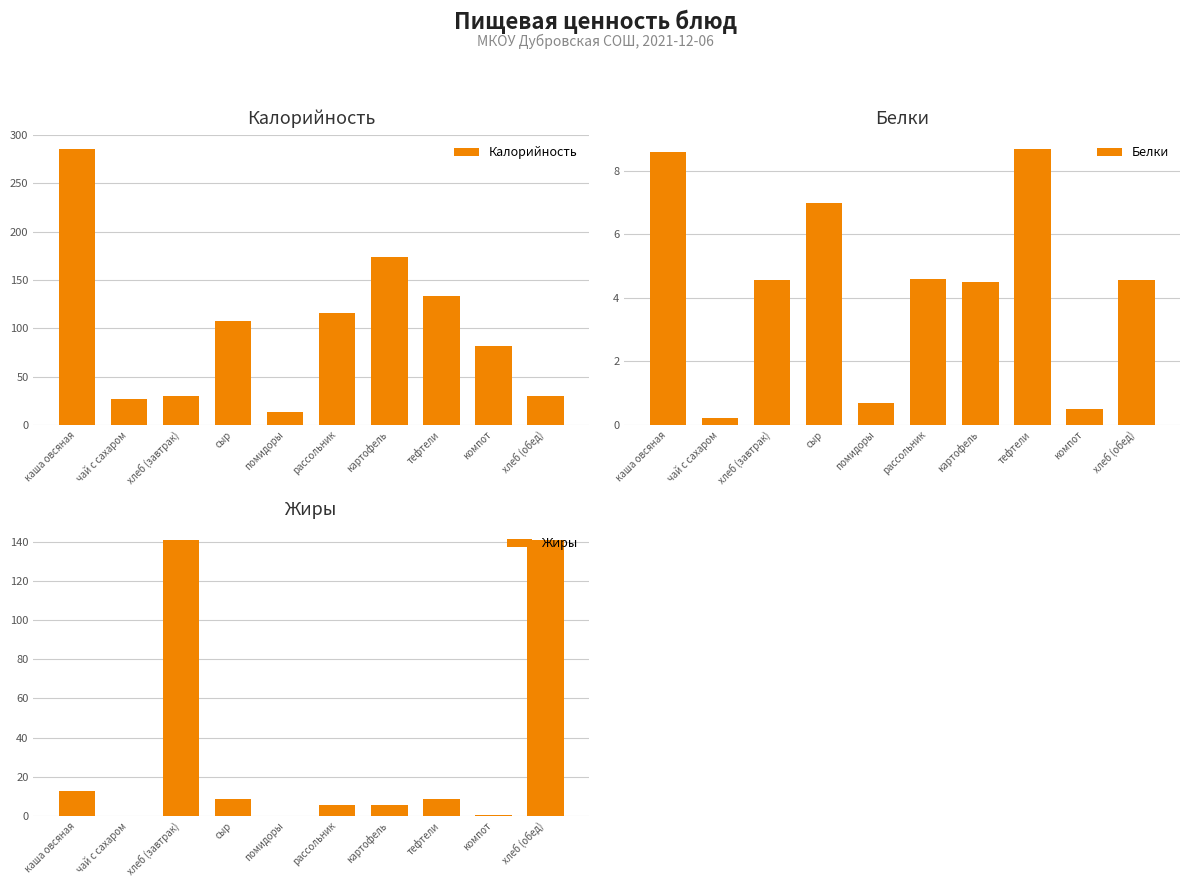

What is the approximate value of Жиры at хлеб (завтрак)?

141.0